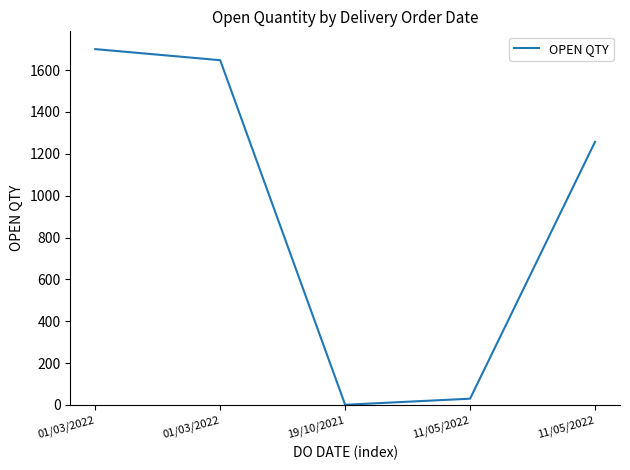

What is the difference between the values at 11/05/2022 and 19/10/2021?

29